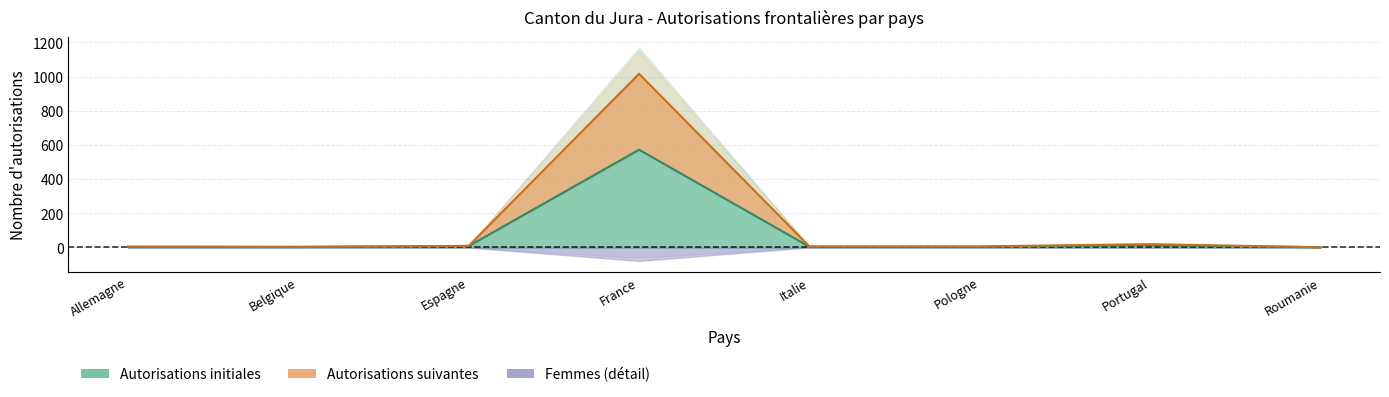

Between France and Italie, which series saw the biggest shift?

Femmes_init